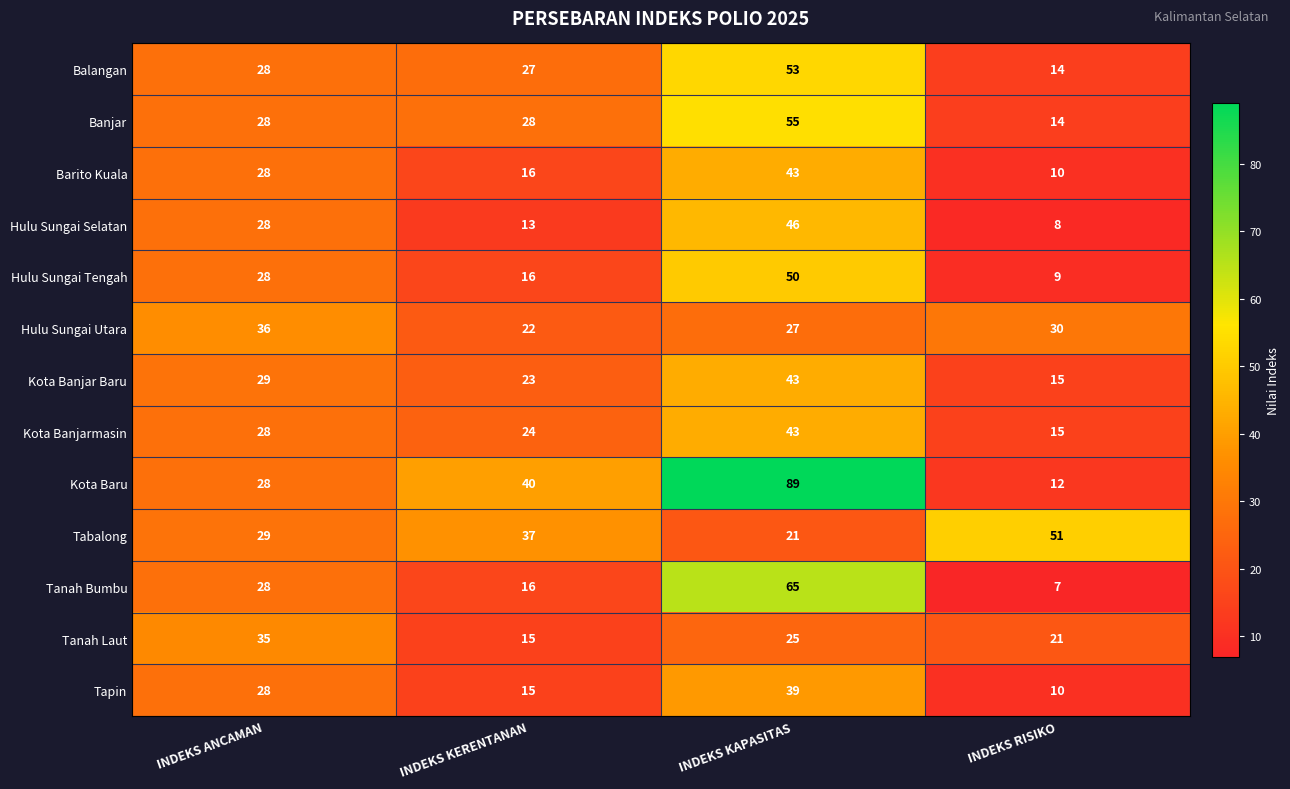

How many values in the Tanah Bumbu series are below 28?

2